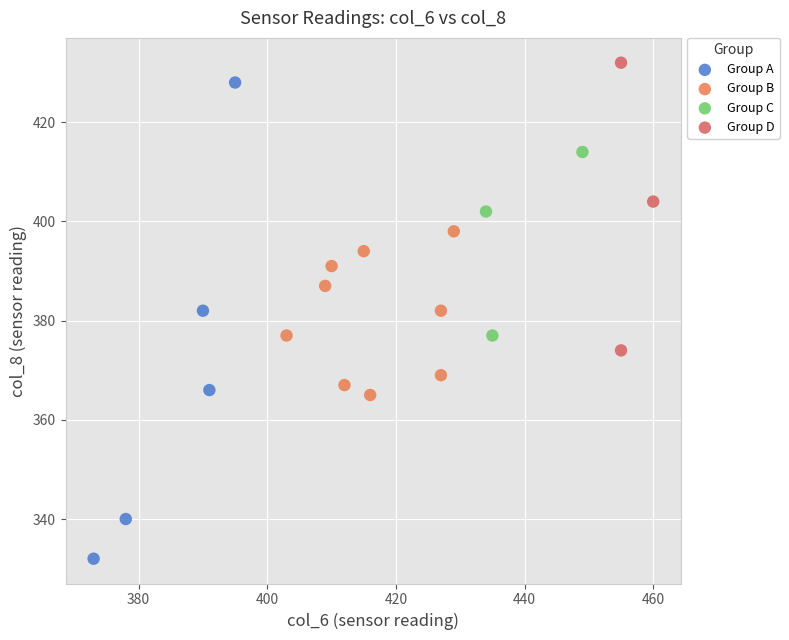

Which series has the largest Y range (max minus min)?

Group A